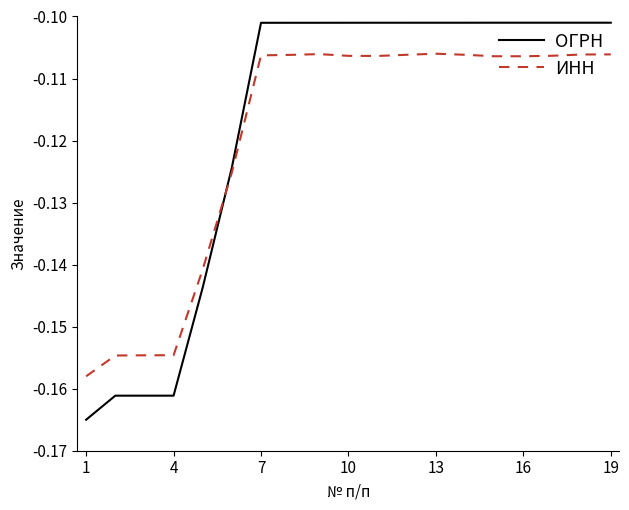

Rank the series by their maximum value, from highest to lowest.

ОГРН, ИНН